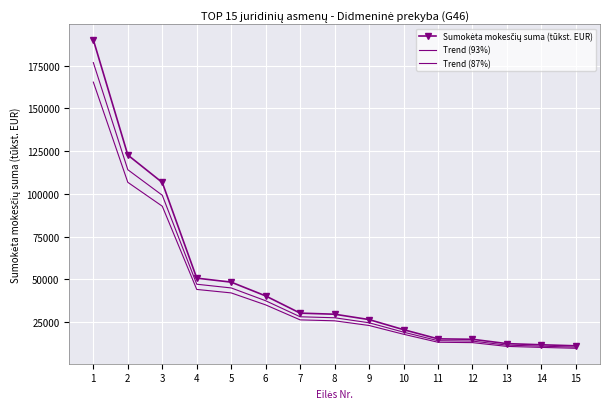

Which has a higher value, 5 or 12?

5